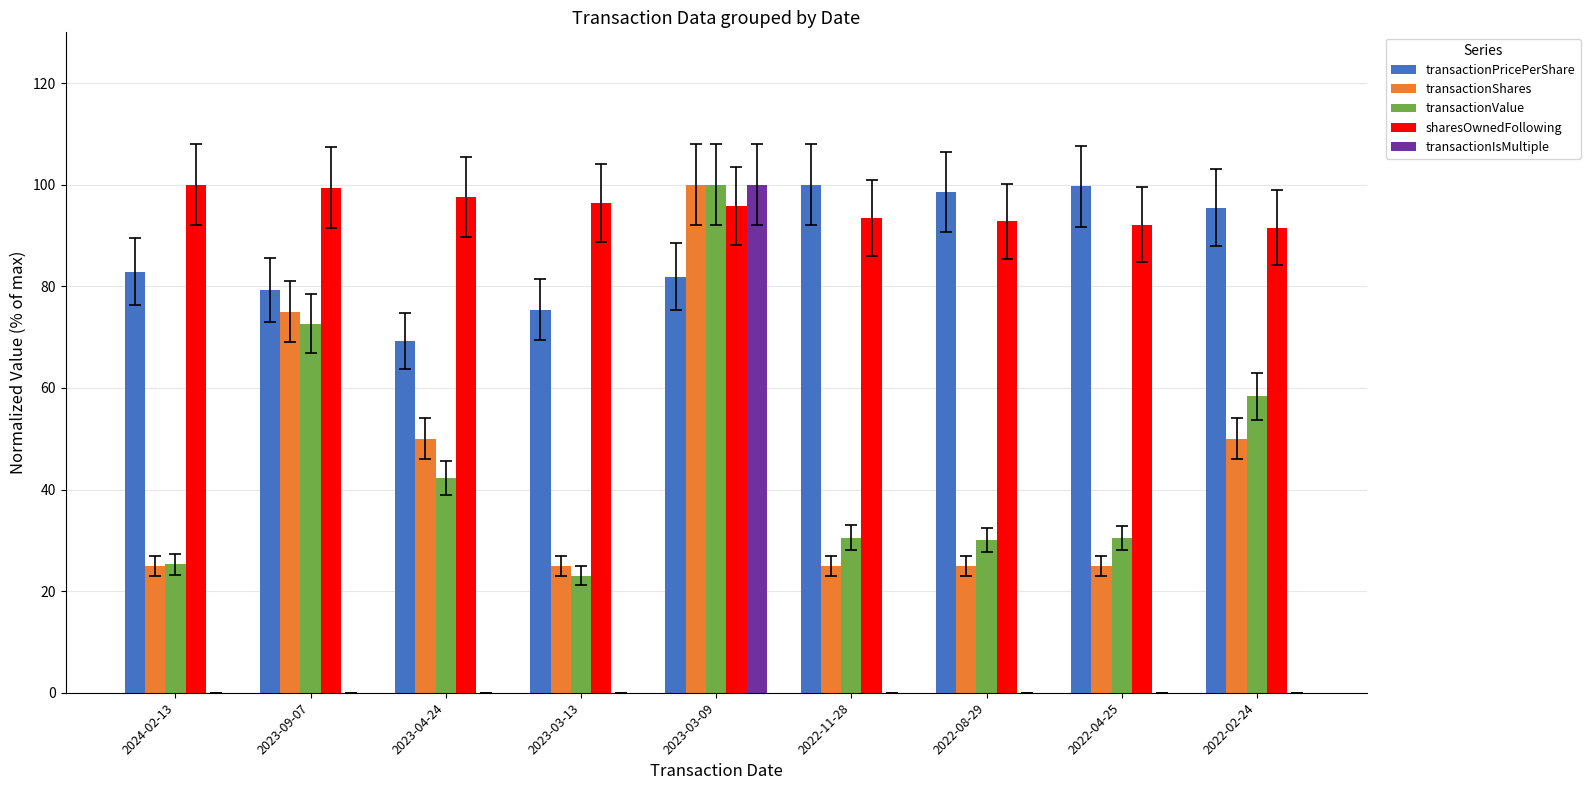

Count the transactionShares values in the range 25 to 50.

7